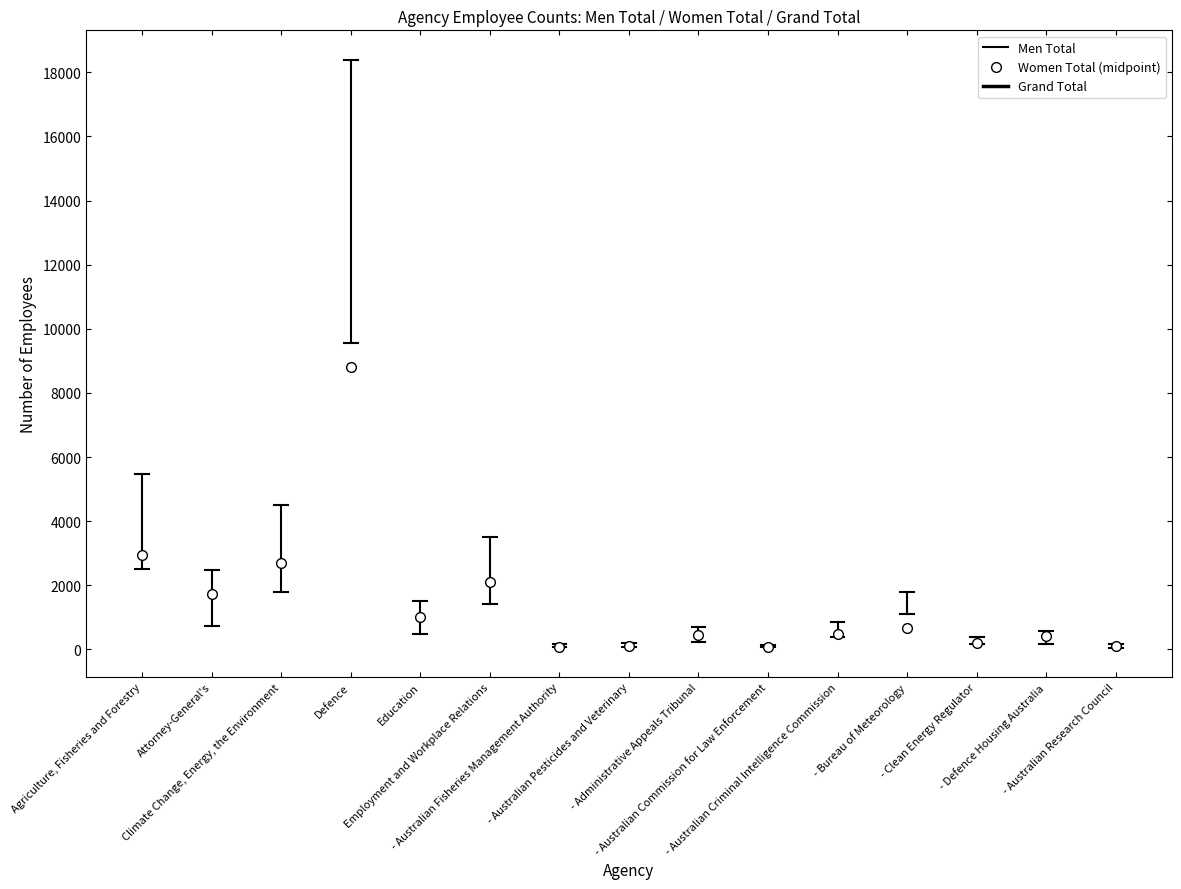

True or false: Women Total and Grand Total intersect in this chart.

False